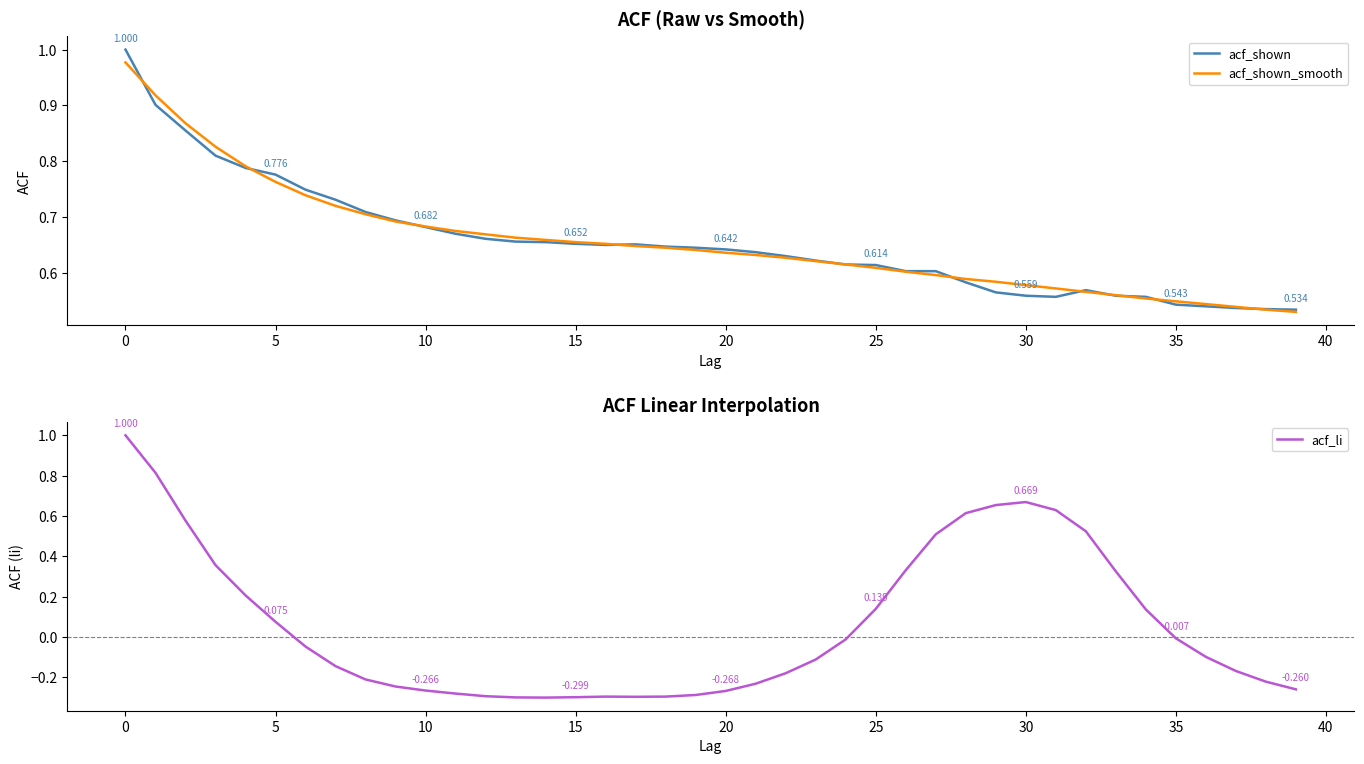

What is the difference between the maximum and minimum values in the acf_shown series?

0.5